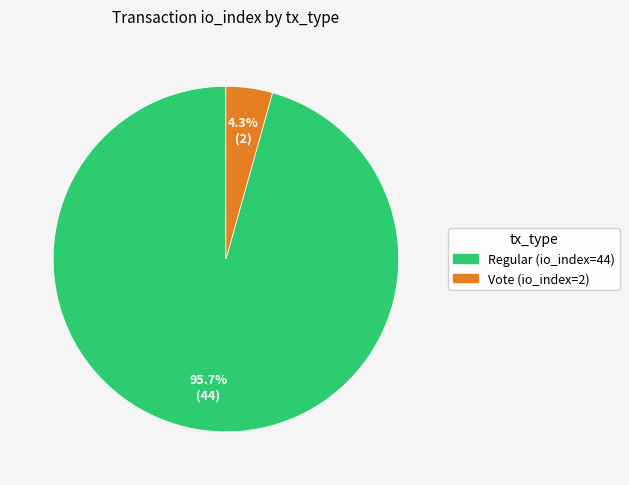

Combined, do Regular (io_index=44) and Vote (io_index=2) account for over 50%?

Yes